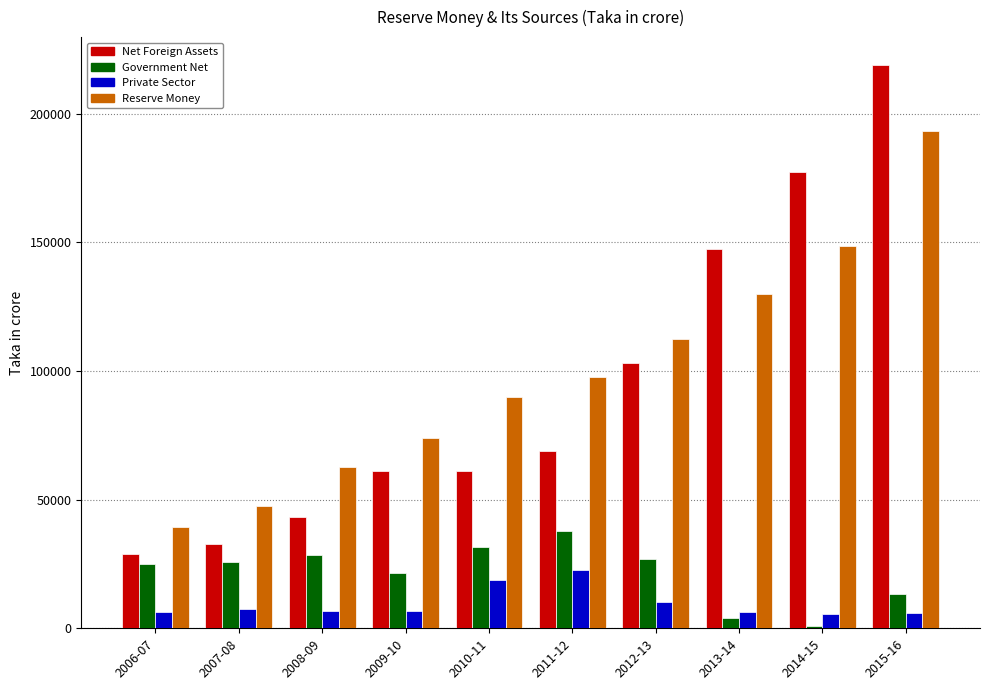

The value of Private Sector at 2011-12 is 22627.4. True or false?

True